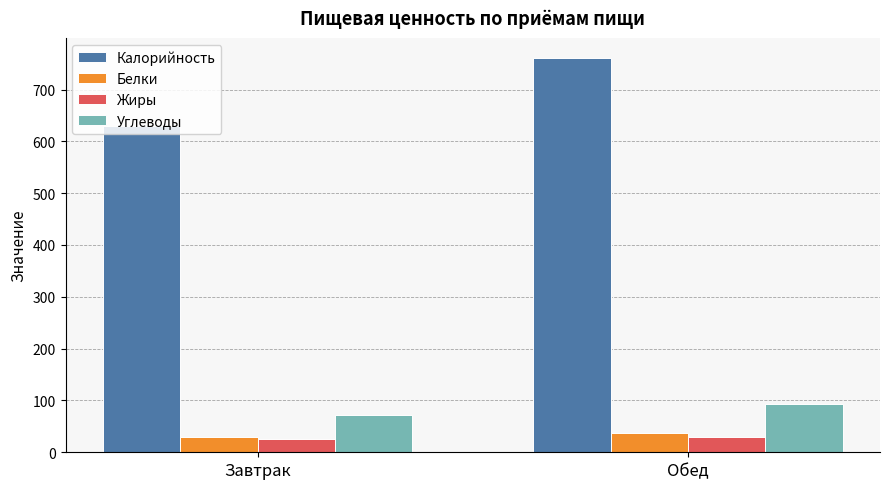

Which category has the lowest value in the Углеводы series?

Завтрак